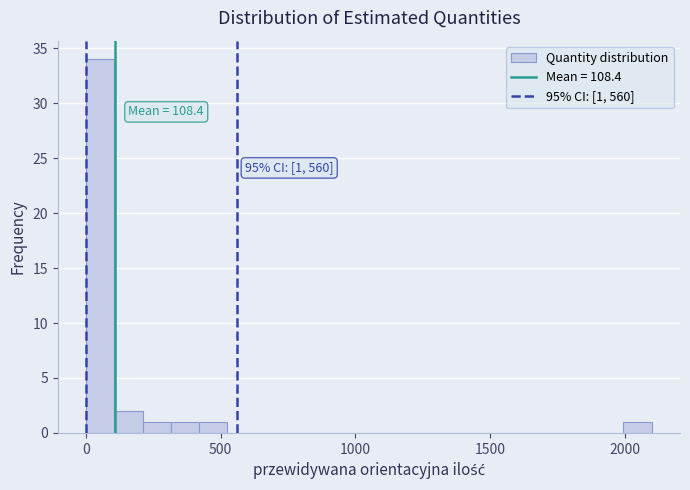

Read against the x-axis, roughly where is the centre of the tallest bar?

50